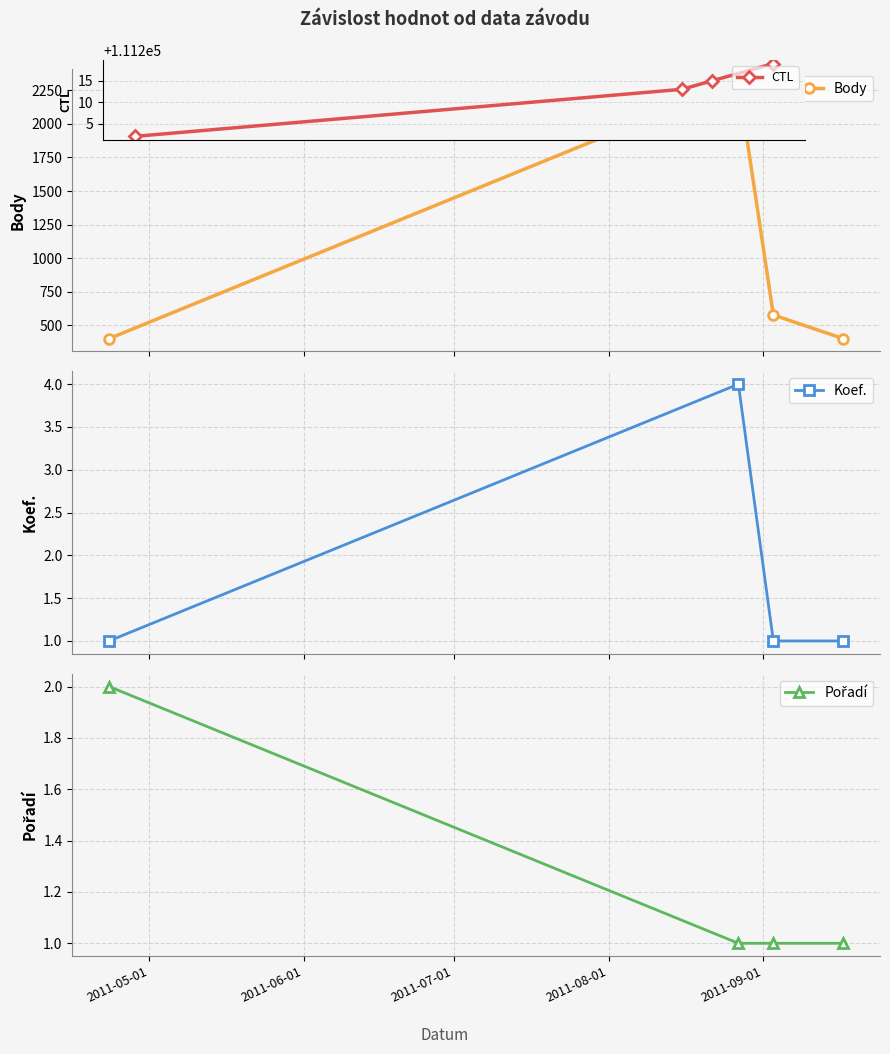

Is the value of CTL at 2011-07-01 greater than the value of Pořadí at 2011-05-01?

Yes